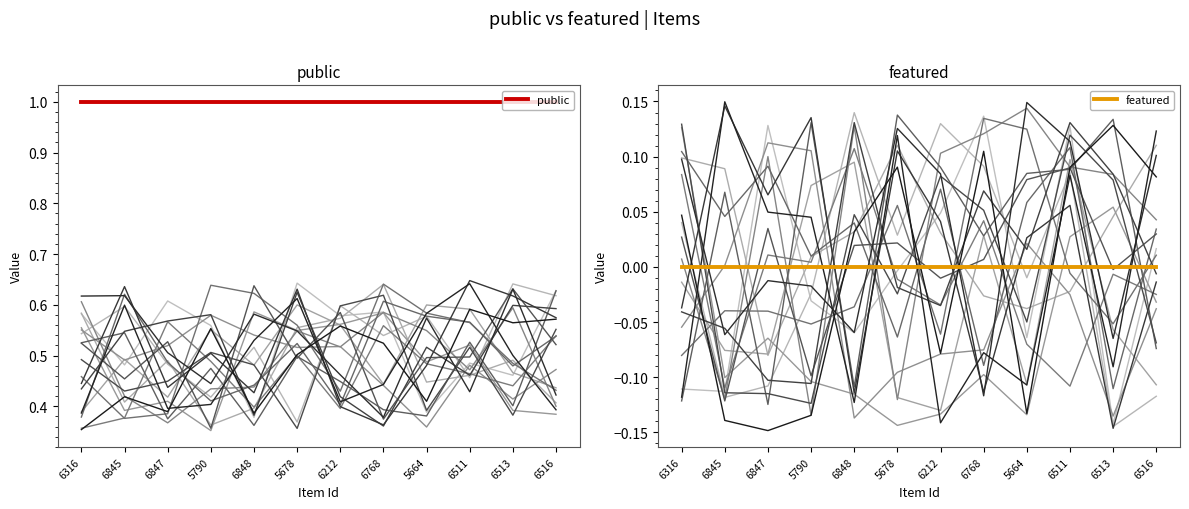

Is it true that public equals 1 at 5678?

False